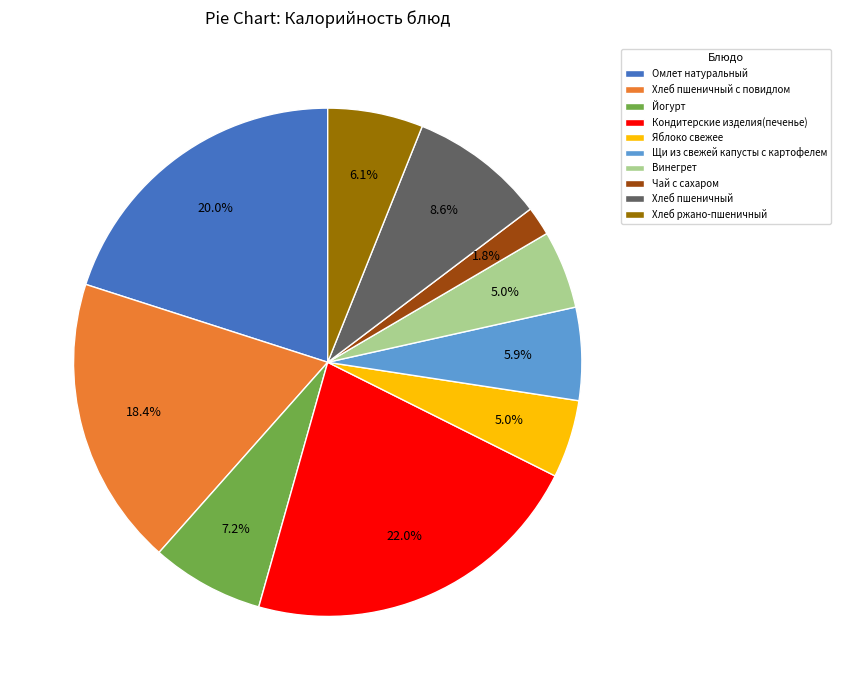

What is the smallest slice in the pie chart?

Чай с сахаром